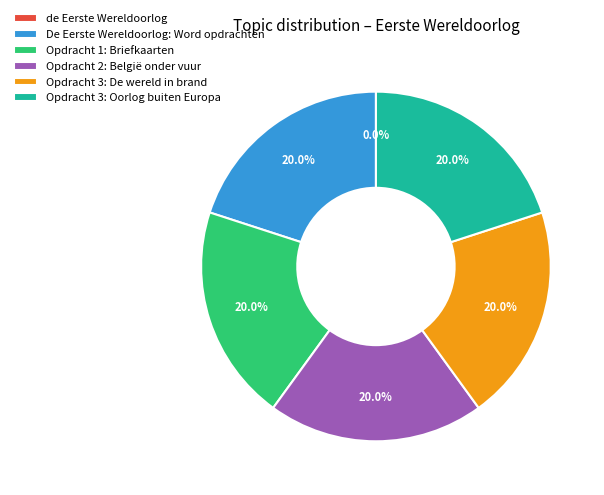

The Opdracht 2: België onder vuur slice represents 6% of the pie. True or false?

False